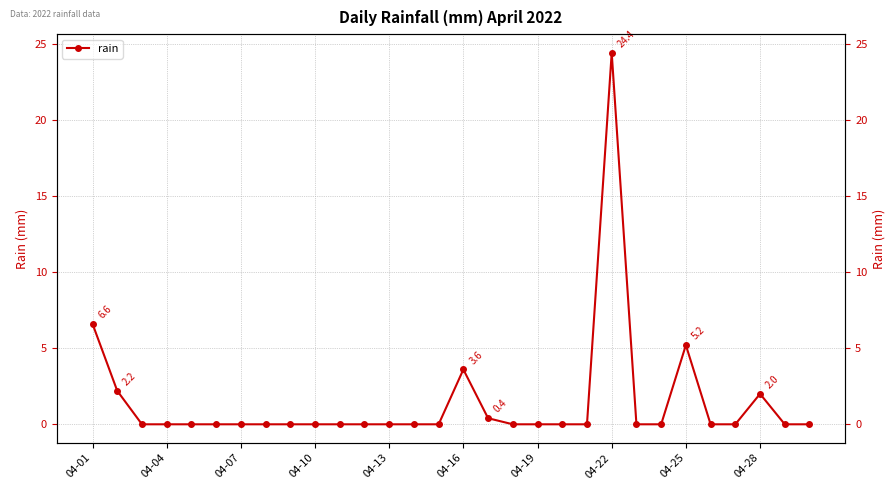

What position from the right is 04-22?

9